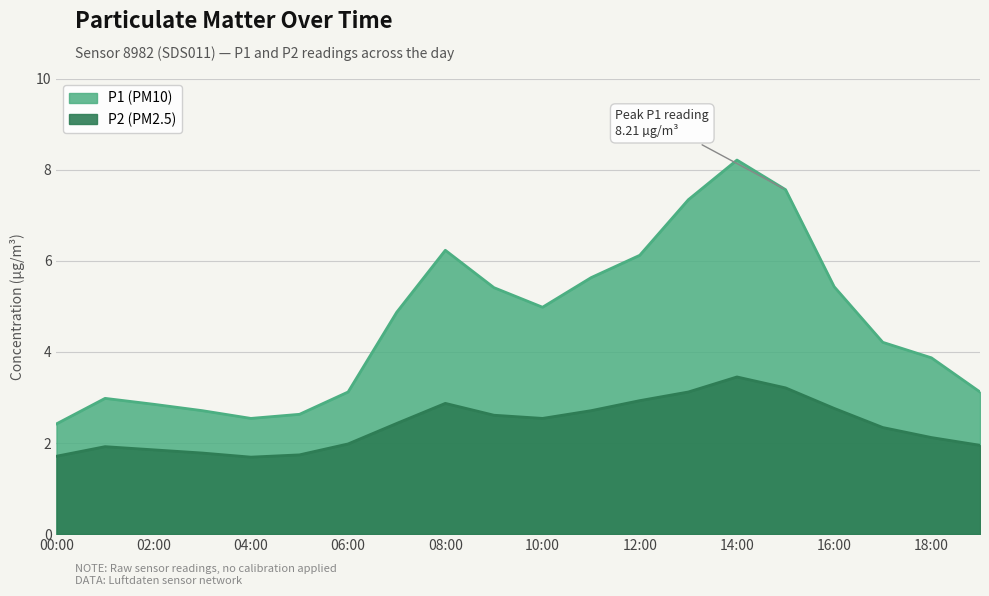

Rank the series by their average value, from highest to lowest.

P1, P2